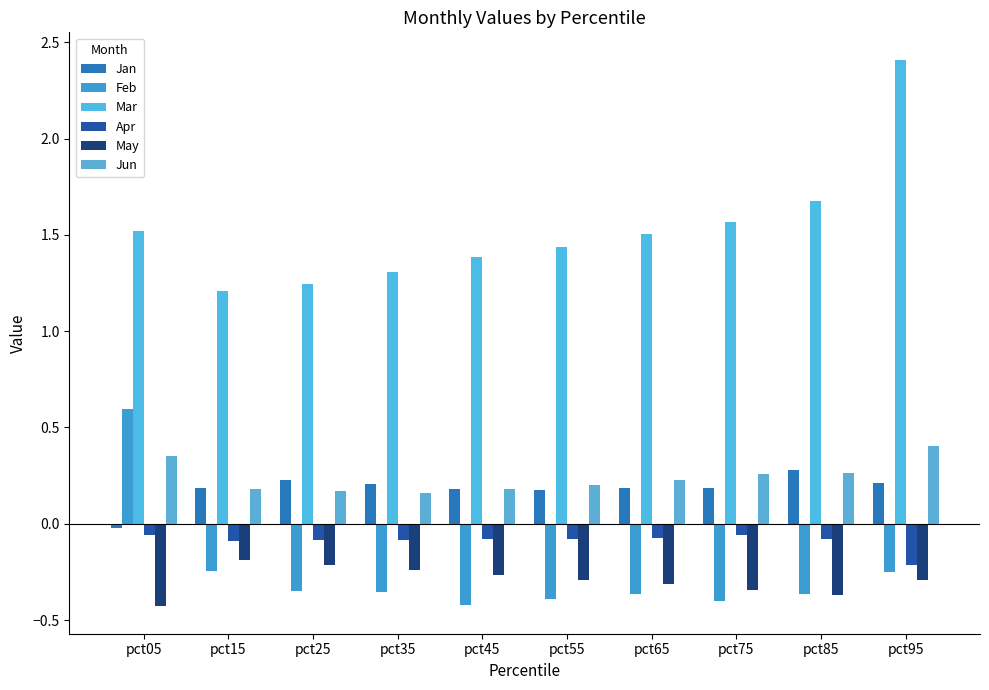

The Feb series shows -0.5 at pct25. True or false?

False